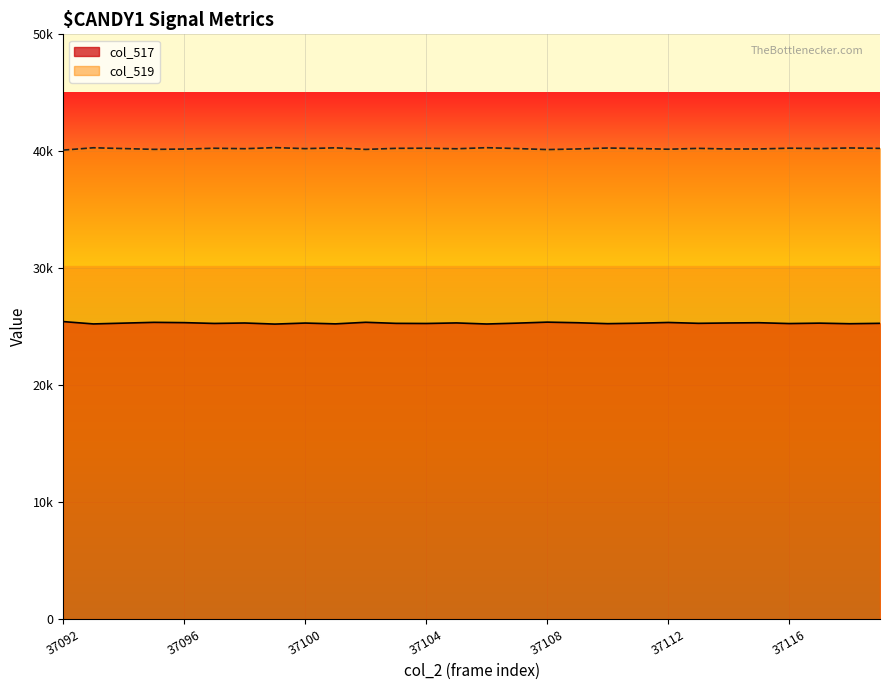

How many interior local valleys does the col_517 series have?

10